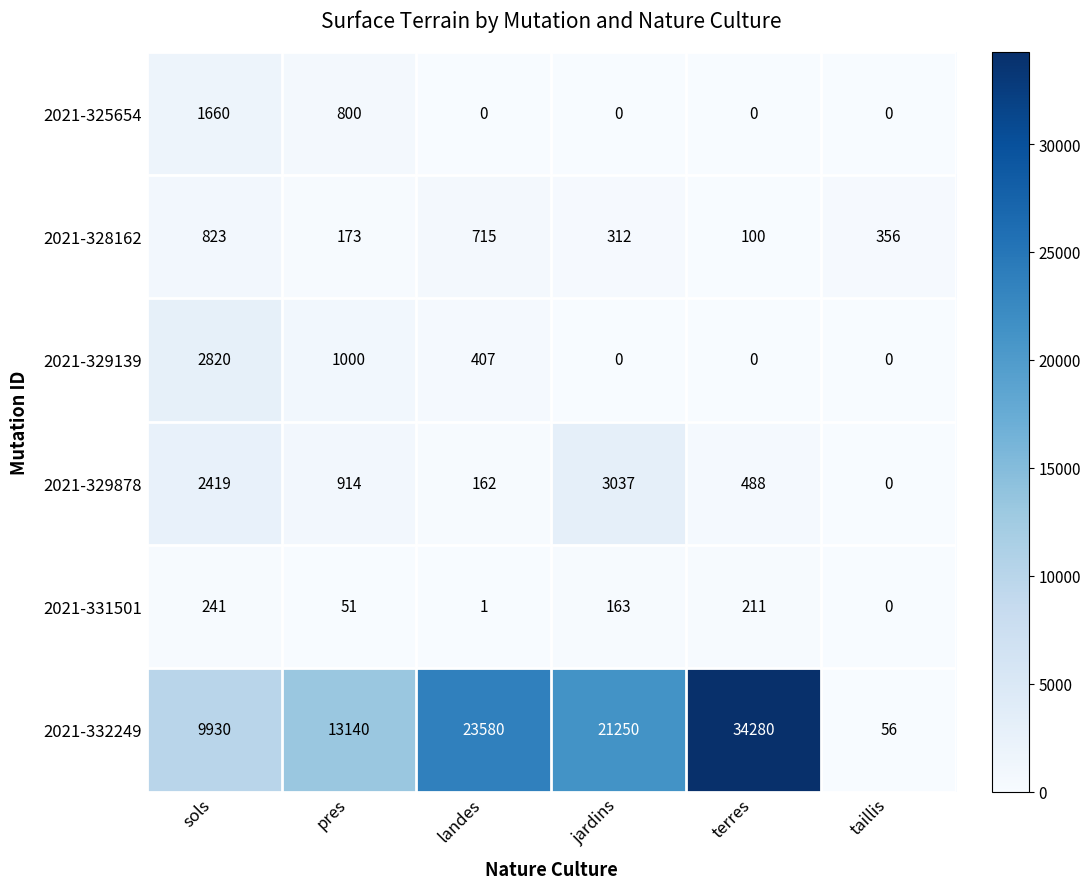

How many categories are shown in the chart?

6